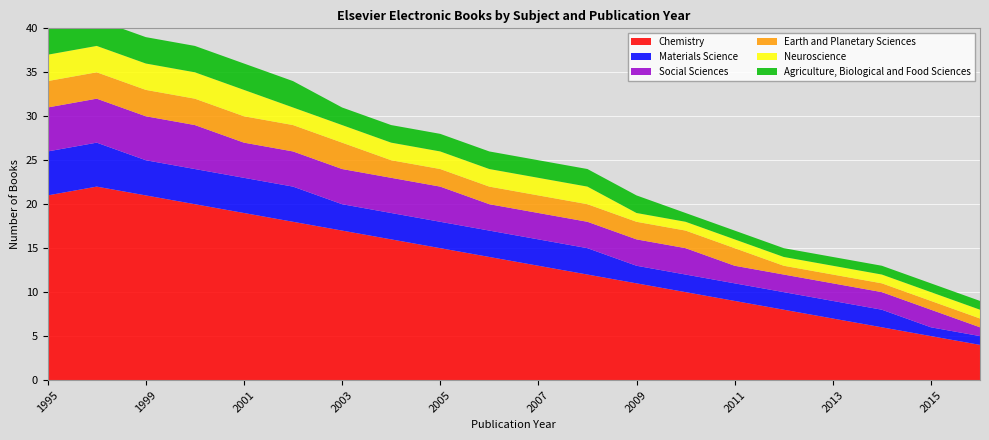

Reading right to left, what are all the values shown in this chart?

Chemistry: 4	5	6	7	8	9	10	11	12	13	14	15	16	17	18	19	20	21	22	21
Materials Science: 1	1	2	2	2	2	2	2	3	3	3	3	3	3	4	4	4	4	5	5
Social Sciences: 1	2	2	2	2	2	3	3	3	3	3	4	4	4	4	4	5	5	5	5
Earth and Planetary Sciences: 1	1	1	1	1	2	2	2	2	2	2	2	2	3	3	3	3	3	3	3
Neuroscience: 1	1	1	1	1	1	1	1	2	2	2	2	2	2	2	3	3	3	3	3
Agriculture, Biological and Food Sciences: 1	1	1	1	1	1	1	2	2	2	2	2	2	2	3	3	3	3	3	3